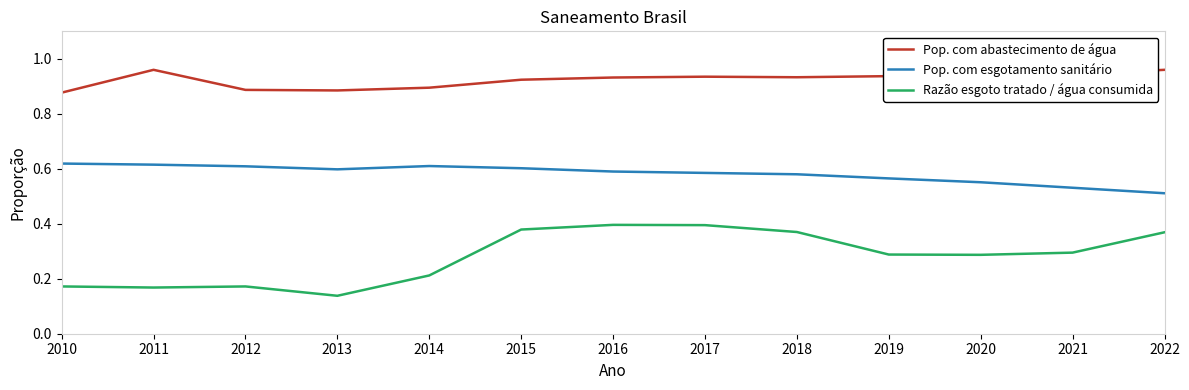

In Pop. com abastecimento de água, how many points are higher than both neighbors (excluding endpoints)?

2